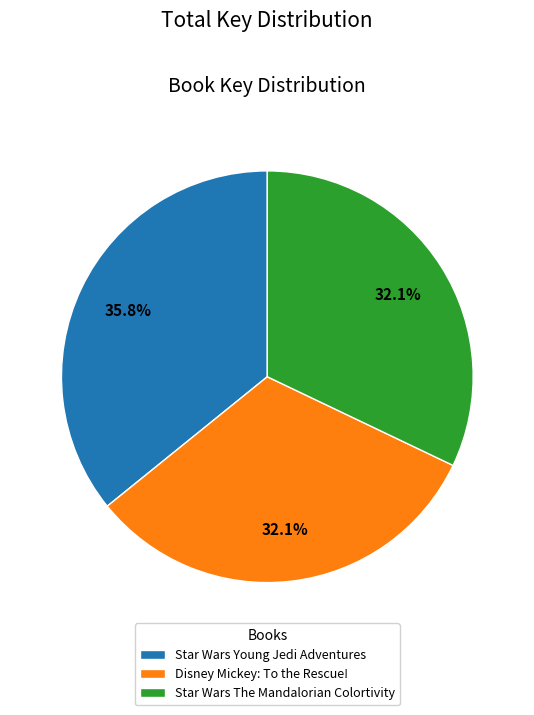

What portion of the pie excludes Star Wars The Mandalorian Colortivity?

67.9%